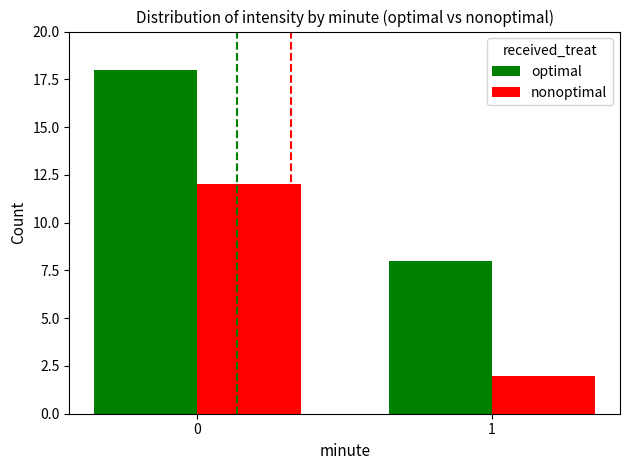

Rank the series at 1 from highest to lowest value.

optimal, nonoptimal